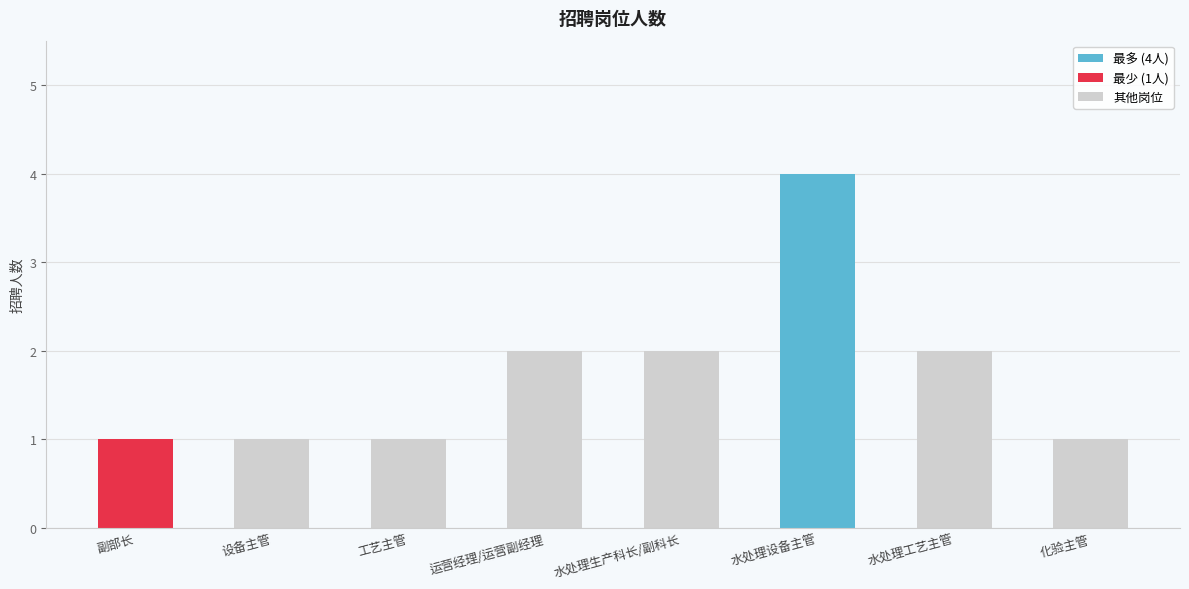

What is the difference between the second highest and second lowest values?

1